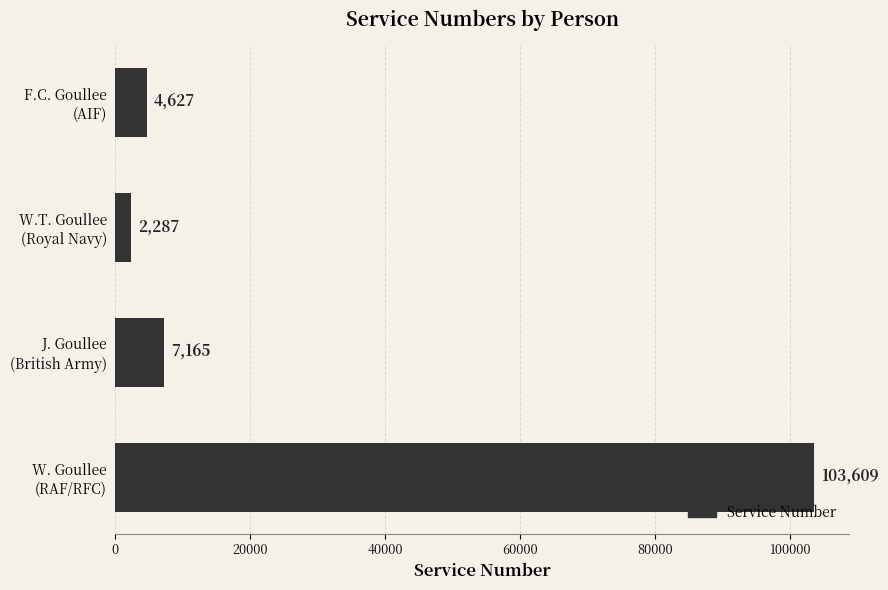

What is the greatest value displayed?

103609